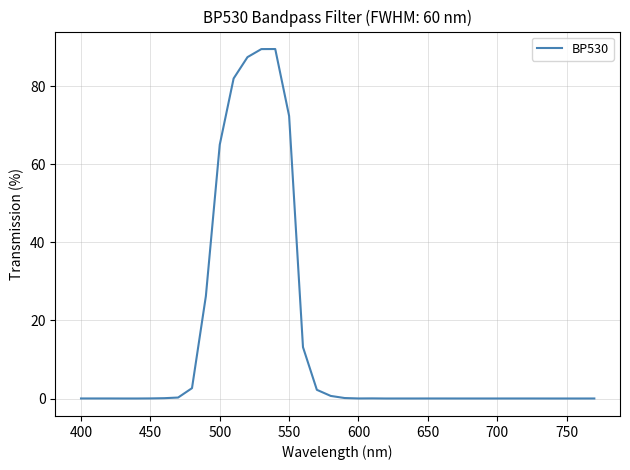

What is the greatest value displayed?

89.5